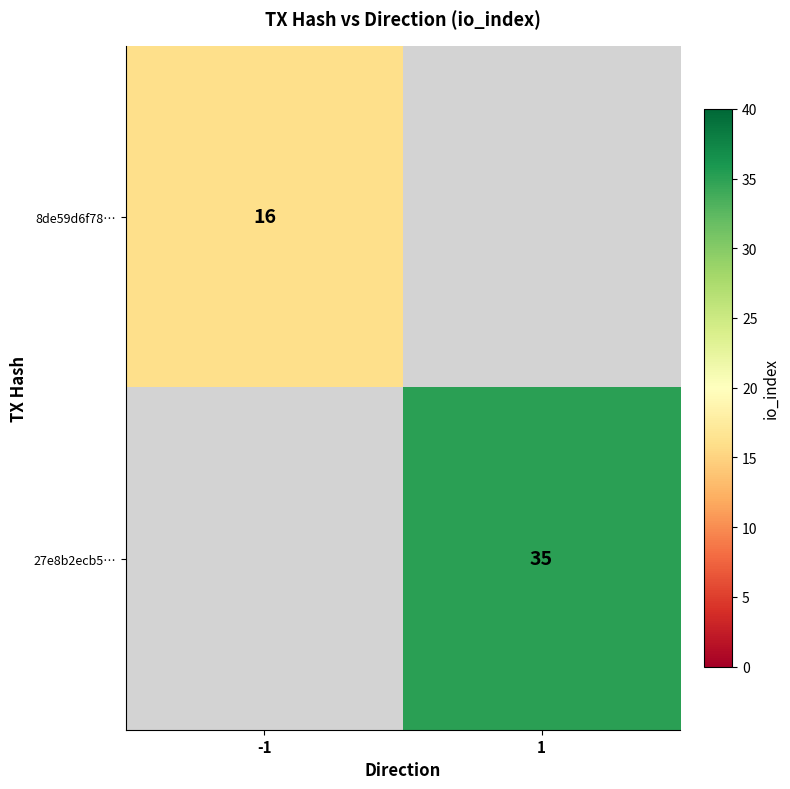

True or false: 8de59d6f78… has a value of 24 at -1.

False